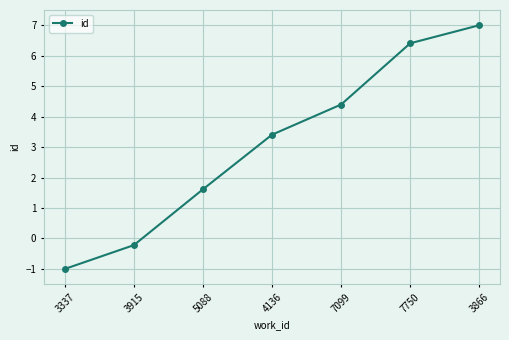

Which has a higher value, 4136 or 3866?

3866